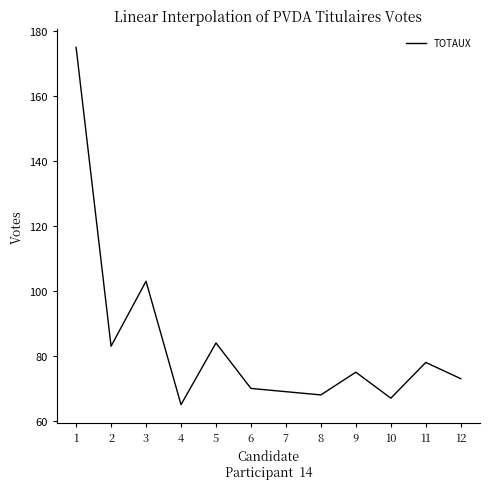

Between 1 and 11, which is larger?

1